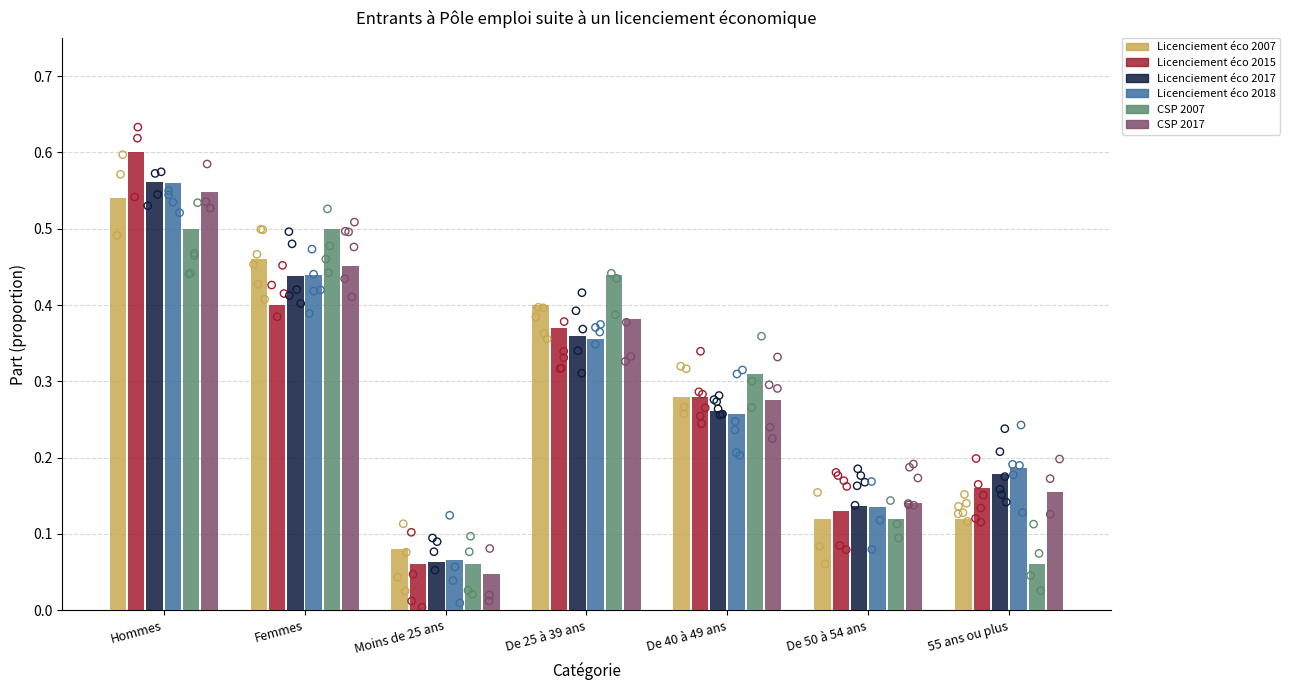

Which series has the largest Y range (max minus min)?

Licenciement éco 2015